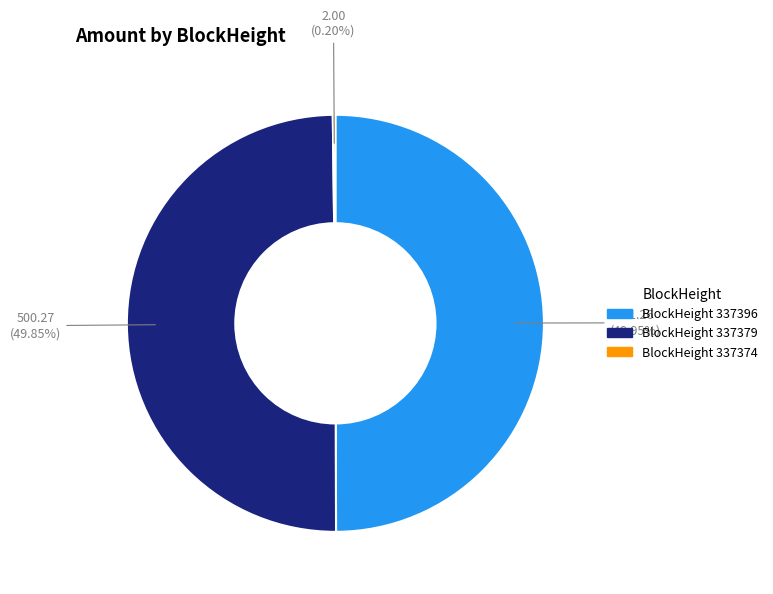

Approximately how many times larger is the value at BlockHeight 337396 compared to BlockHeight 337379?

1.0